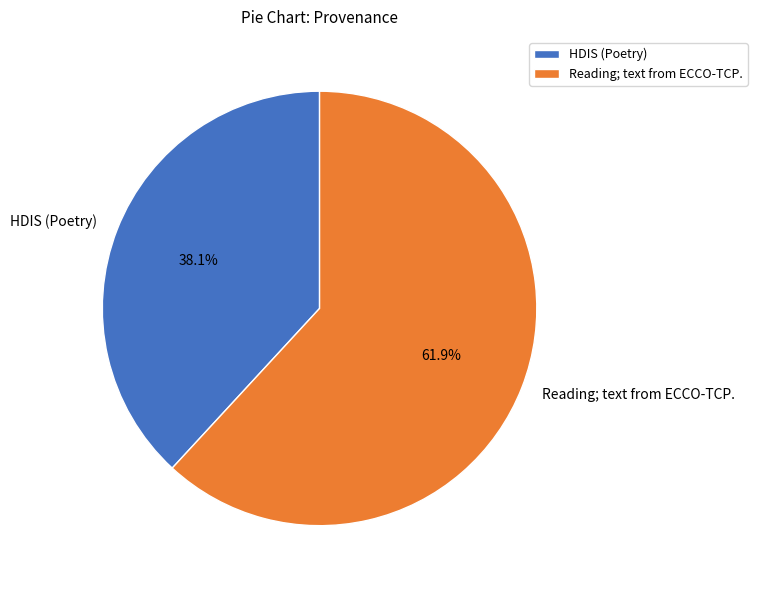

To the nearest percent, what percentage of the pie is Reading; text from ECCO-TCP.?

62%